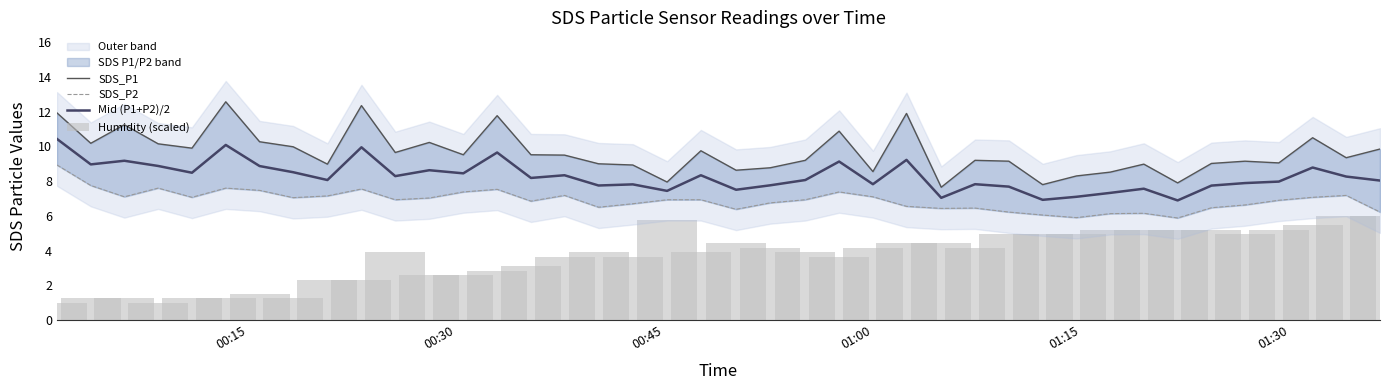

Which series has the largest range (max minus min)?

Humidity (scaled)